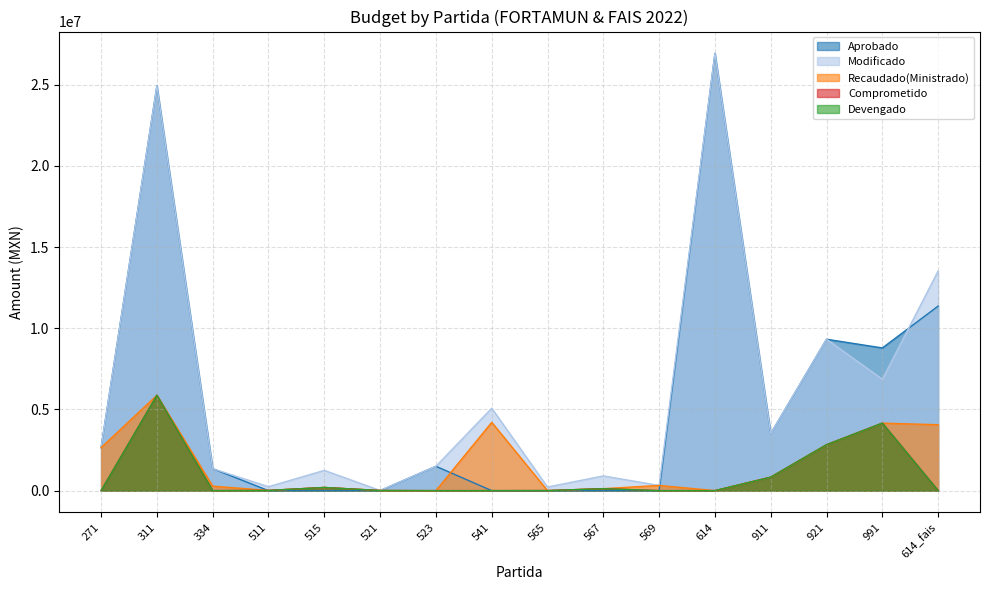

True or false: Devengado and Modificado cross at least once.

False